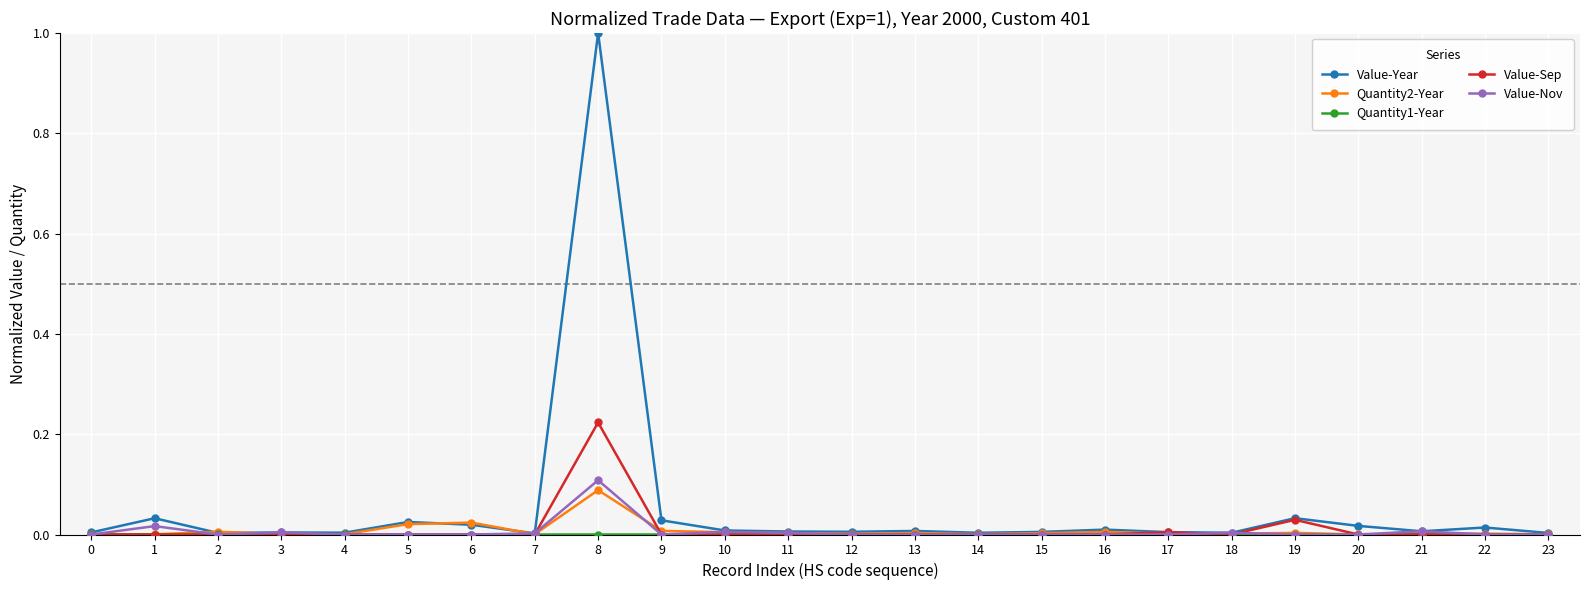

Is it true that Value-Year equals 1.0 at 8?

True